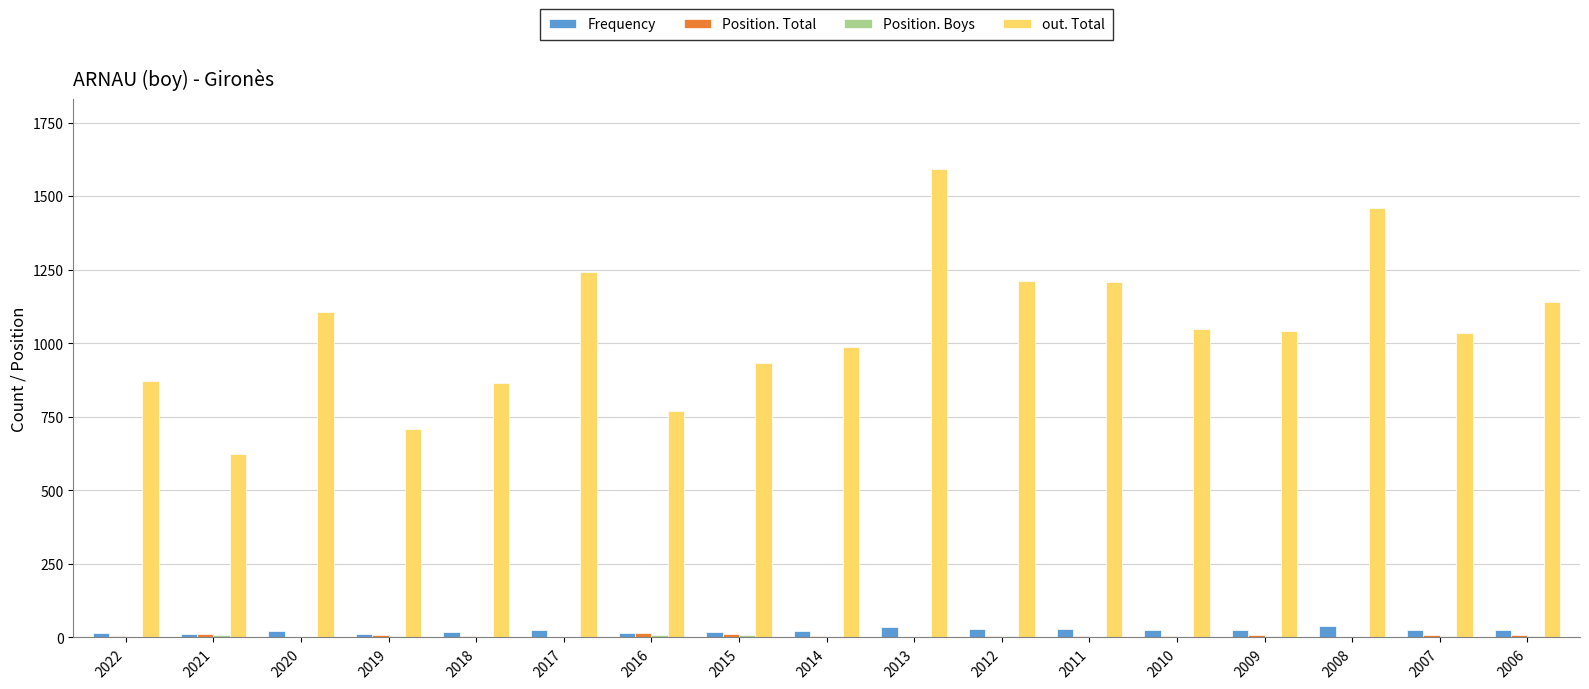

What is the sum of all Frequency values?

396